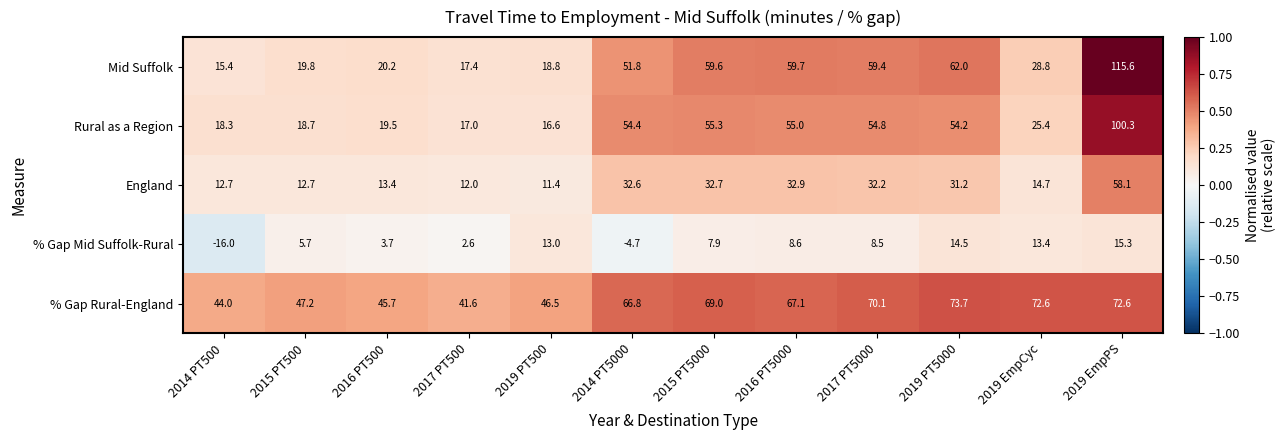

Between 2019 PT500 and 2019 EmpPS, which series saw the biggest shift?

Mid Suffolk